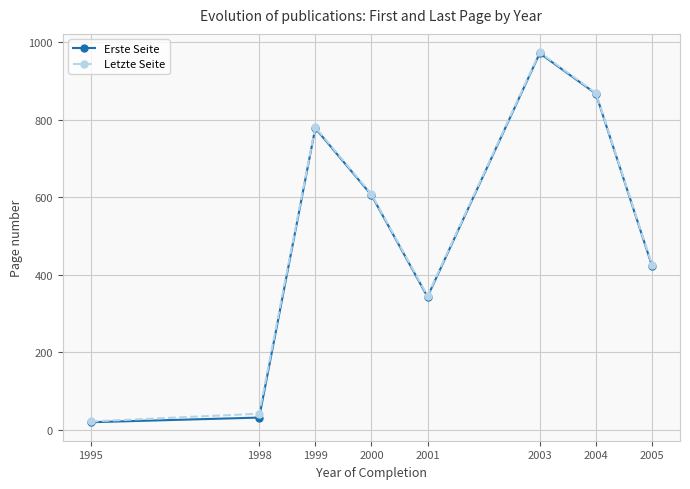

Between 1999 and 2003, which series saw the biggest shift?

Erste Seite